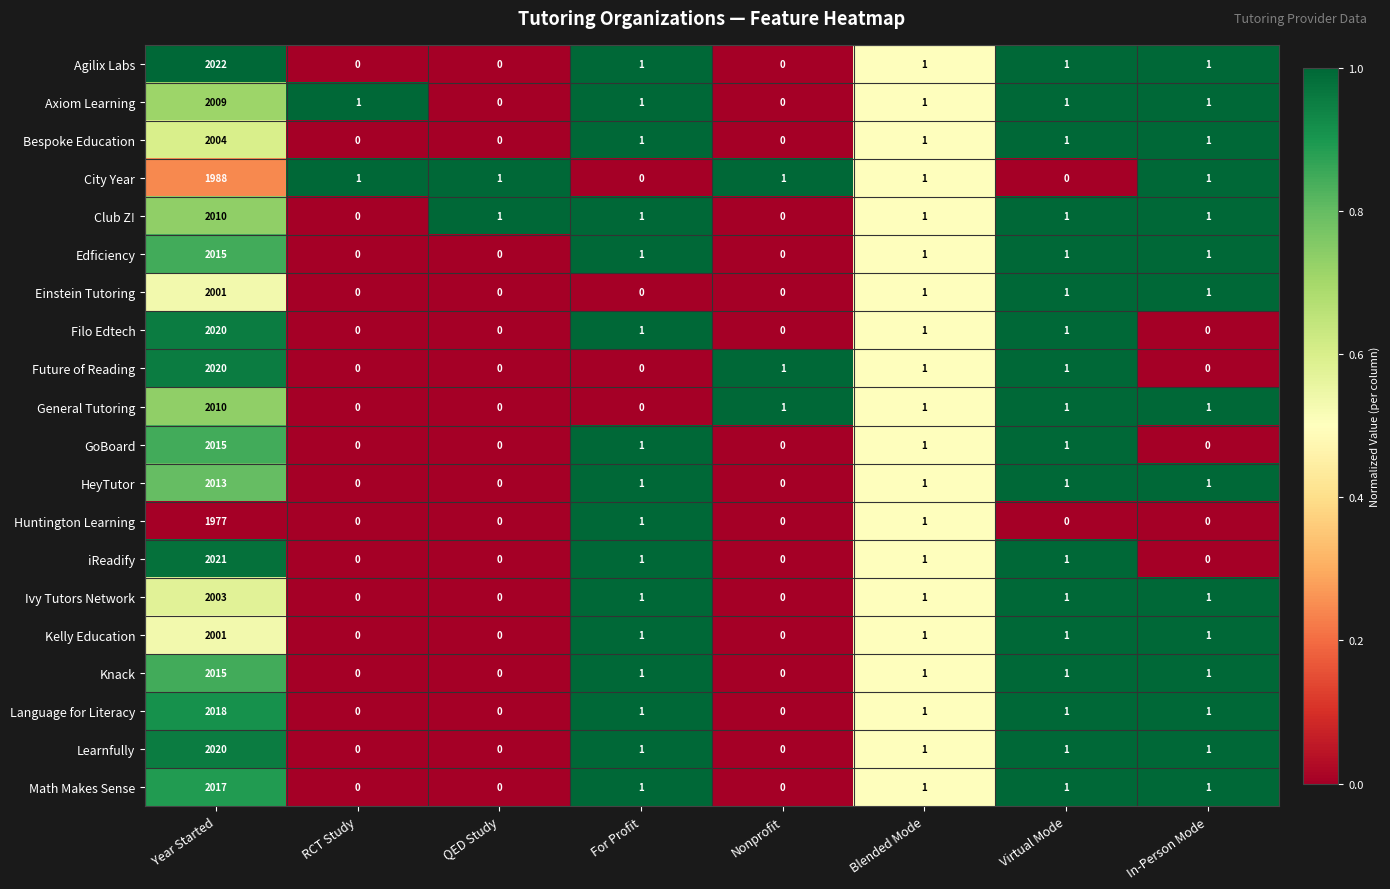

The value of iReadify at Blended Mode is 1. True or false?

True